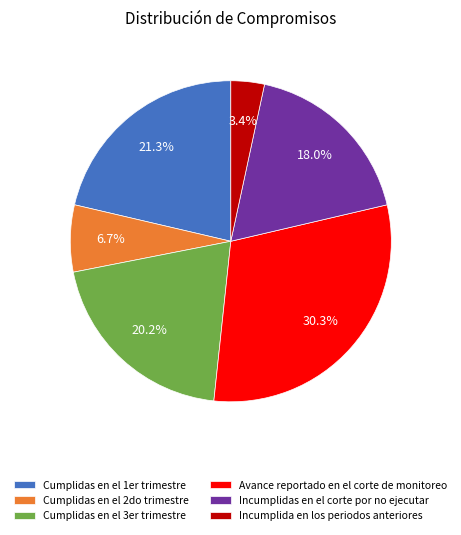

To the nearest percent, what percentage of the pie is Incumplida en los periodos anteriores?

3%